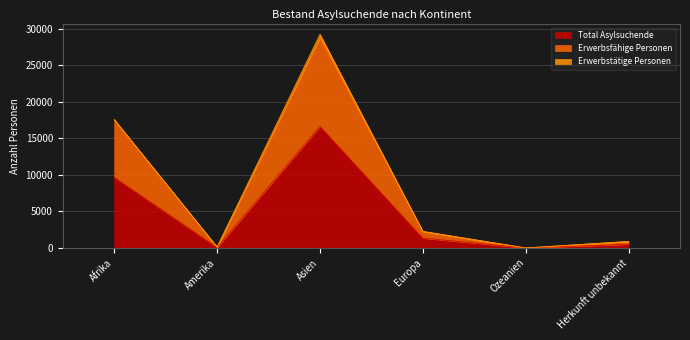

True or false: Total Asylsuchende and Erwerbsfähige Personen cross at least once.

False